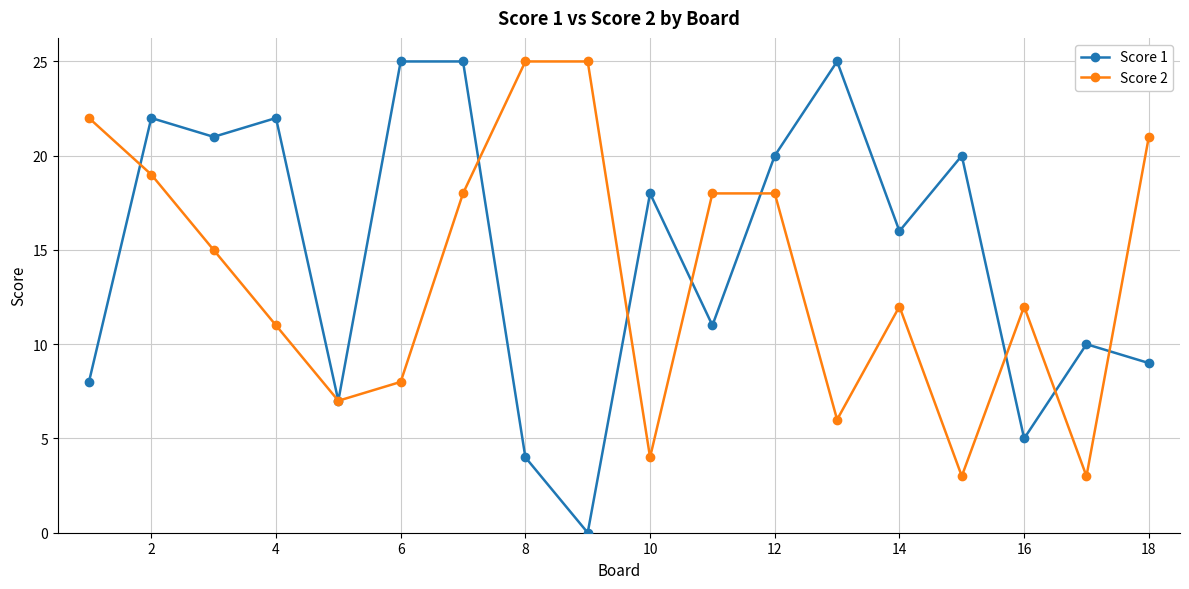

List the series in order of their overall mean, highest first.

Score 1, Score 2